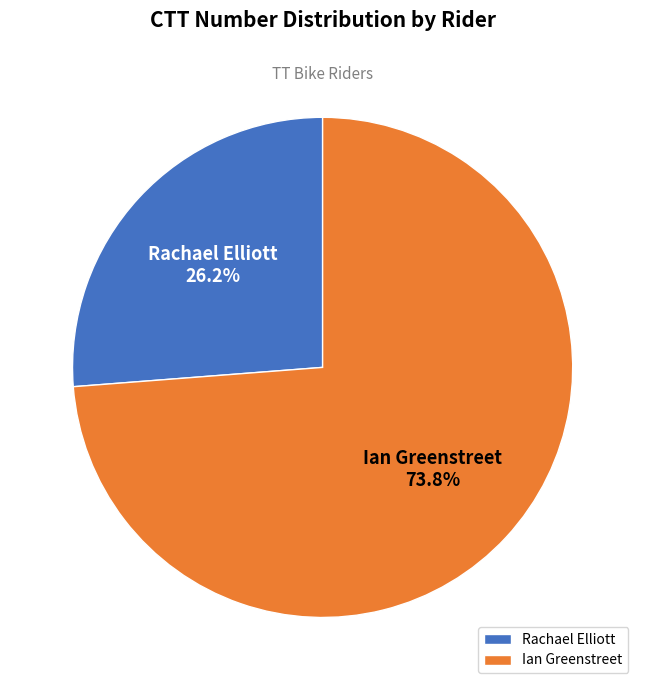

Which category accounts for the majority?

Ian Greenstreet